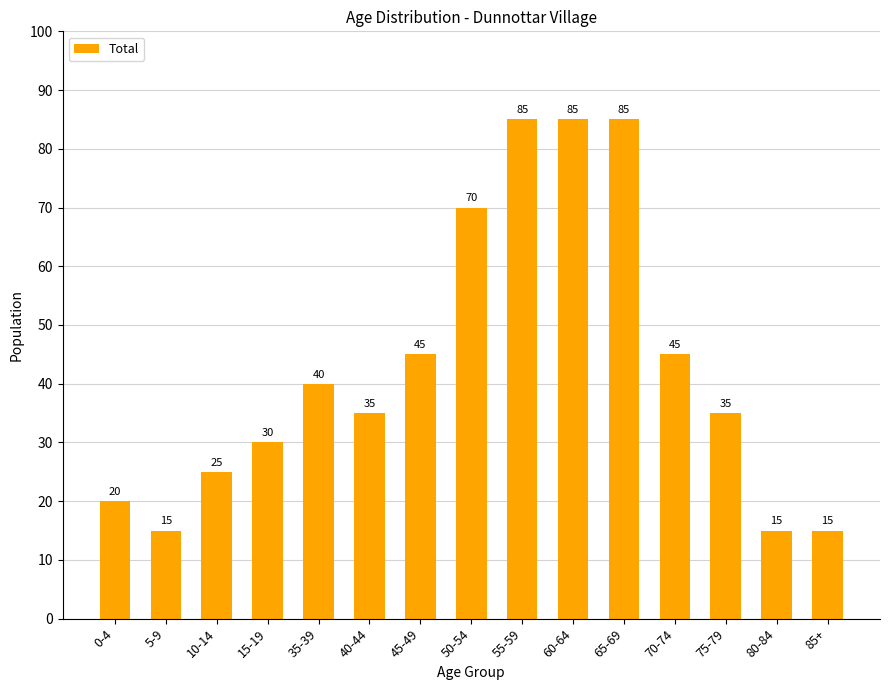

What is the difference between the second highest and minimum values?

70